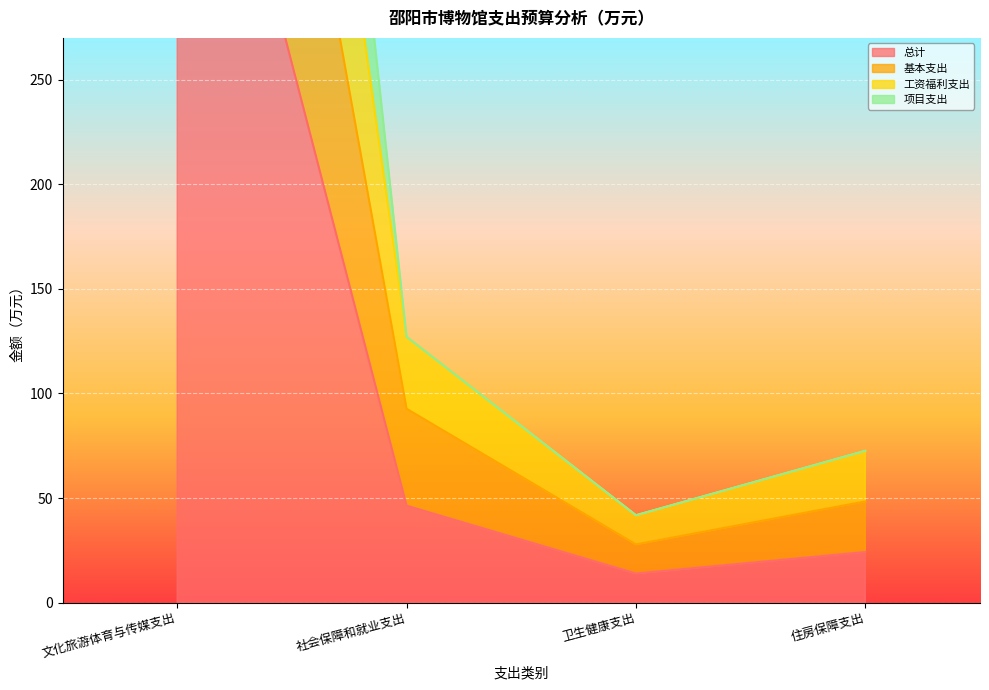

Where does the 项目支出 series first go above 127?

文化旅游体育与传媒支出